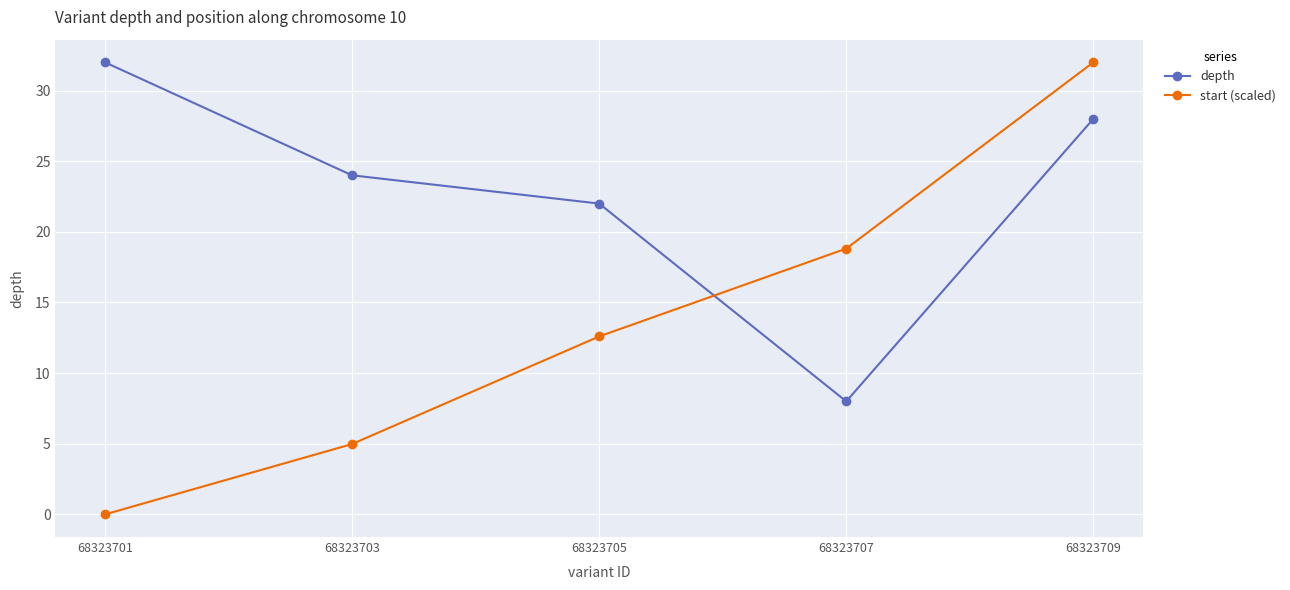

At which label is start (scaled) closest to 16?

68323707